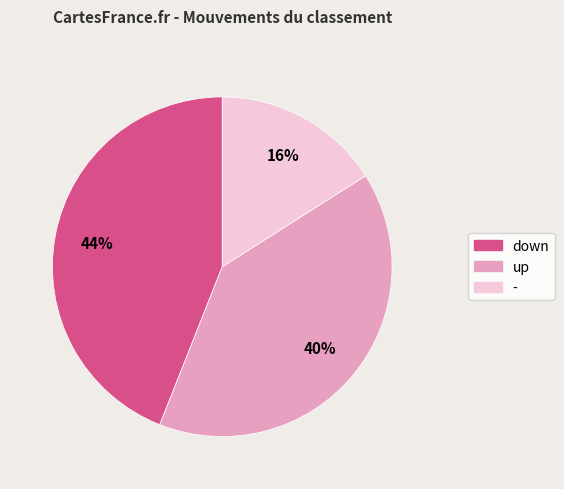

Rank the categories by value from lowest to highest.

-, up, down